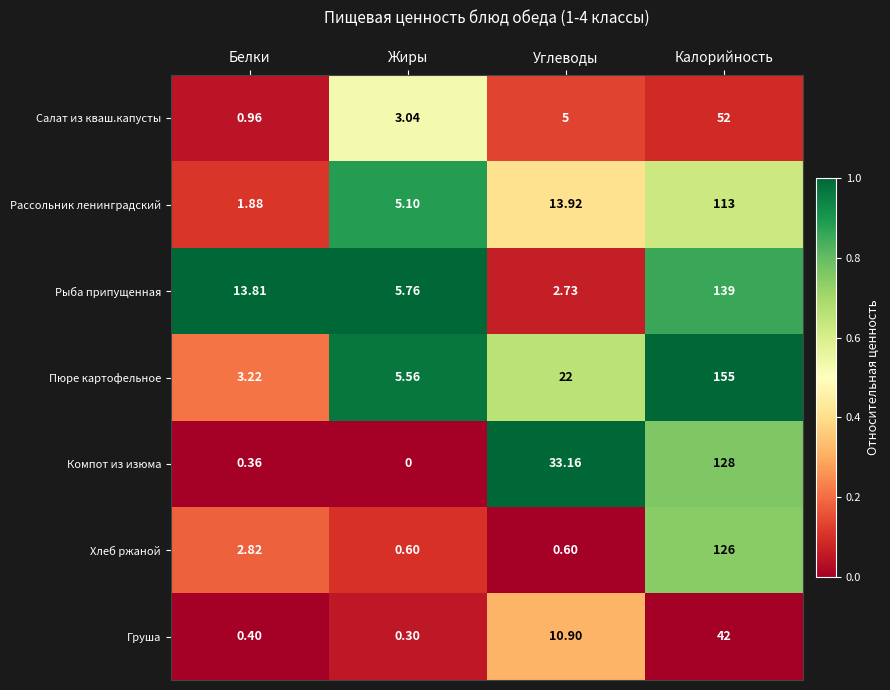

Which category has the highest value in the Хлеб ржаной series?

Калорийность